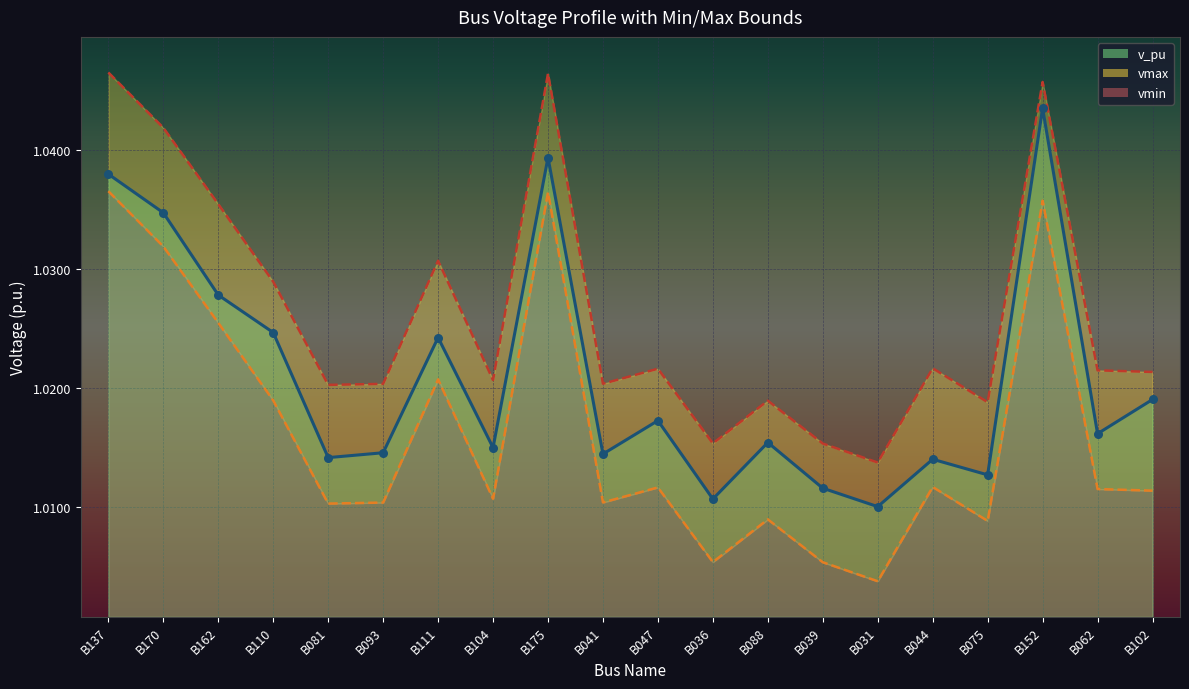

What are all the series names shown in the legend?

v_pu, vmin, vmax